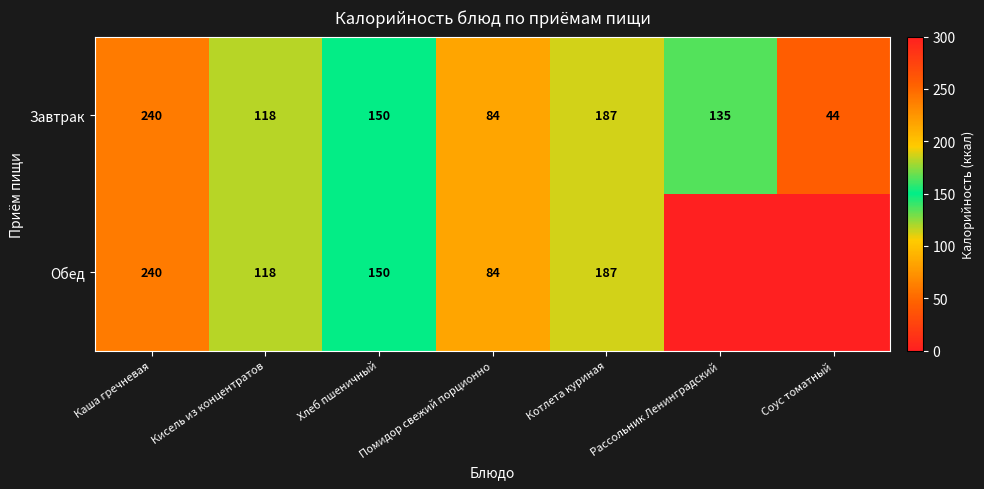

Which category has the highest value in the Завтрак series?

Каша гречневая